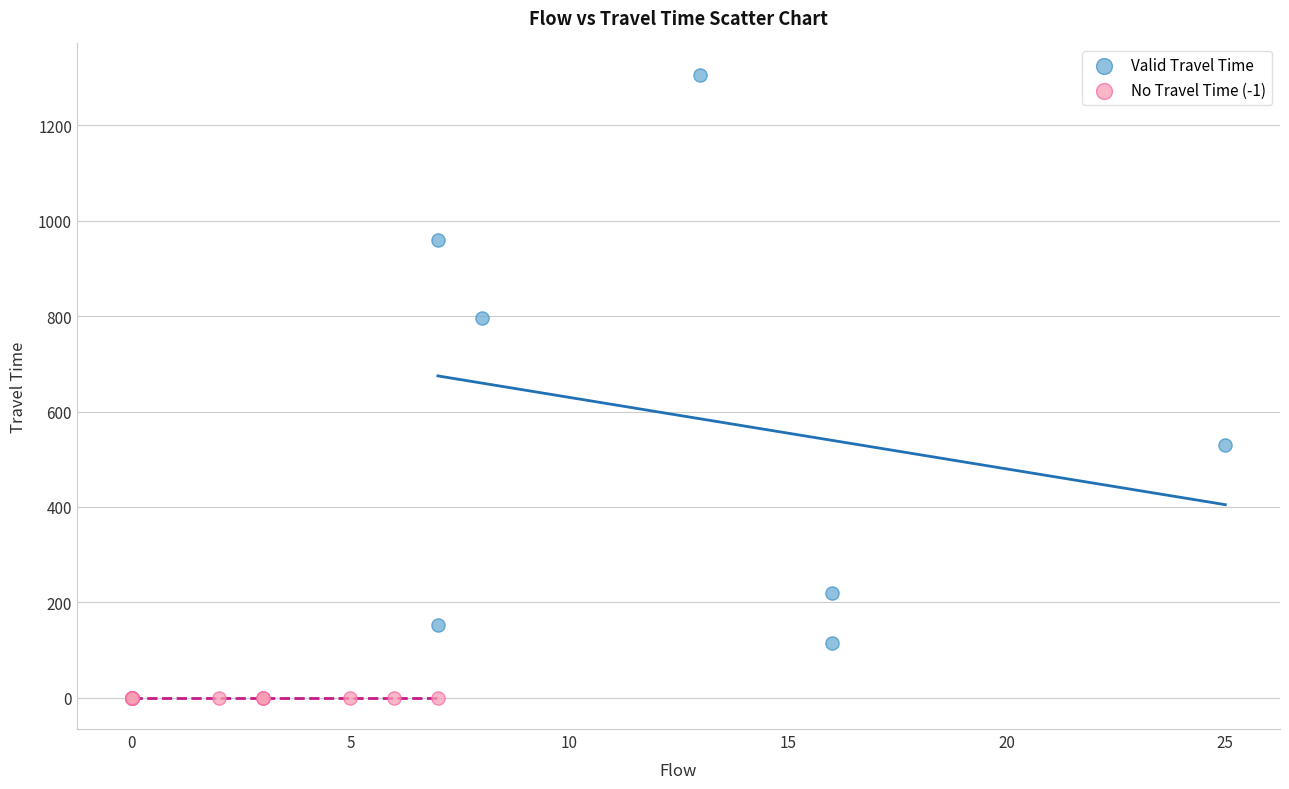

Which series reaches the minimum Y coordinate?

No Travel Time (-1)